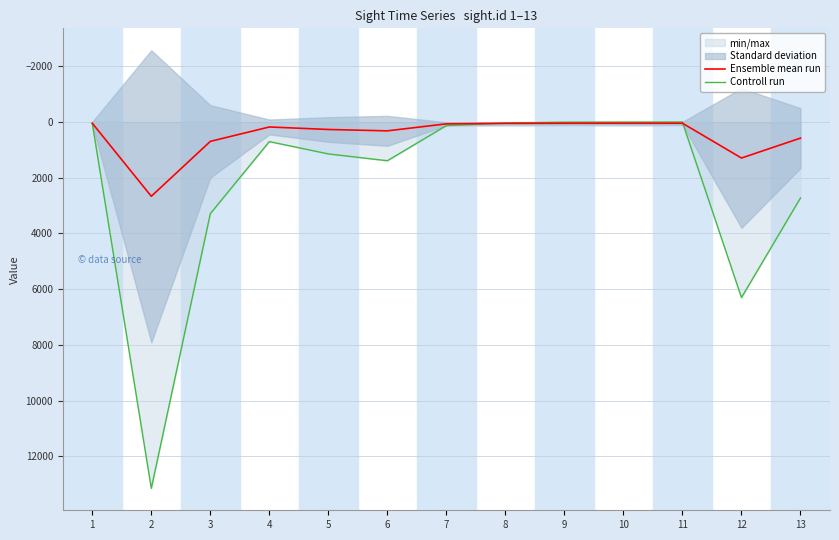

Reading right to left, what are all the values shown in this chart?

Ensemble mean run: 13=578.4	12=1292.9	11=43.9	10=43.7	9=43.7	8=48.7	7=66.1	6=317.7	5=268.1	4=178.6	3=695.3	2=2666.3	1=44.6
Controll run: 13=2726.0	12=6302.0	11=0.0	10=3.0	9=7.0	8=37.0	7=128.0	6=1390.0	5=1146.0	4=703.0	3=3290.0	2=13150.0	1=46.0